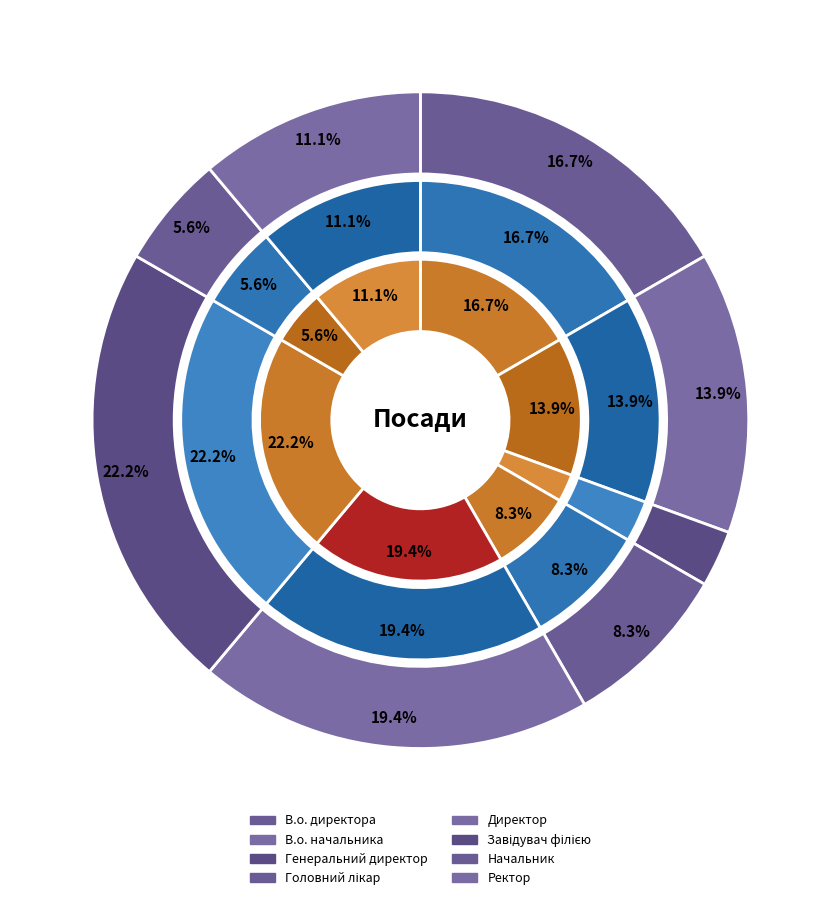

What percentage is the Головний лікар slice, to the nearest percent?

8%